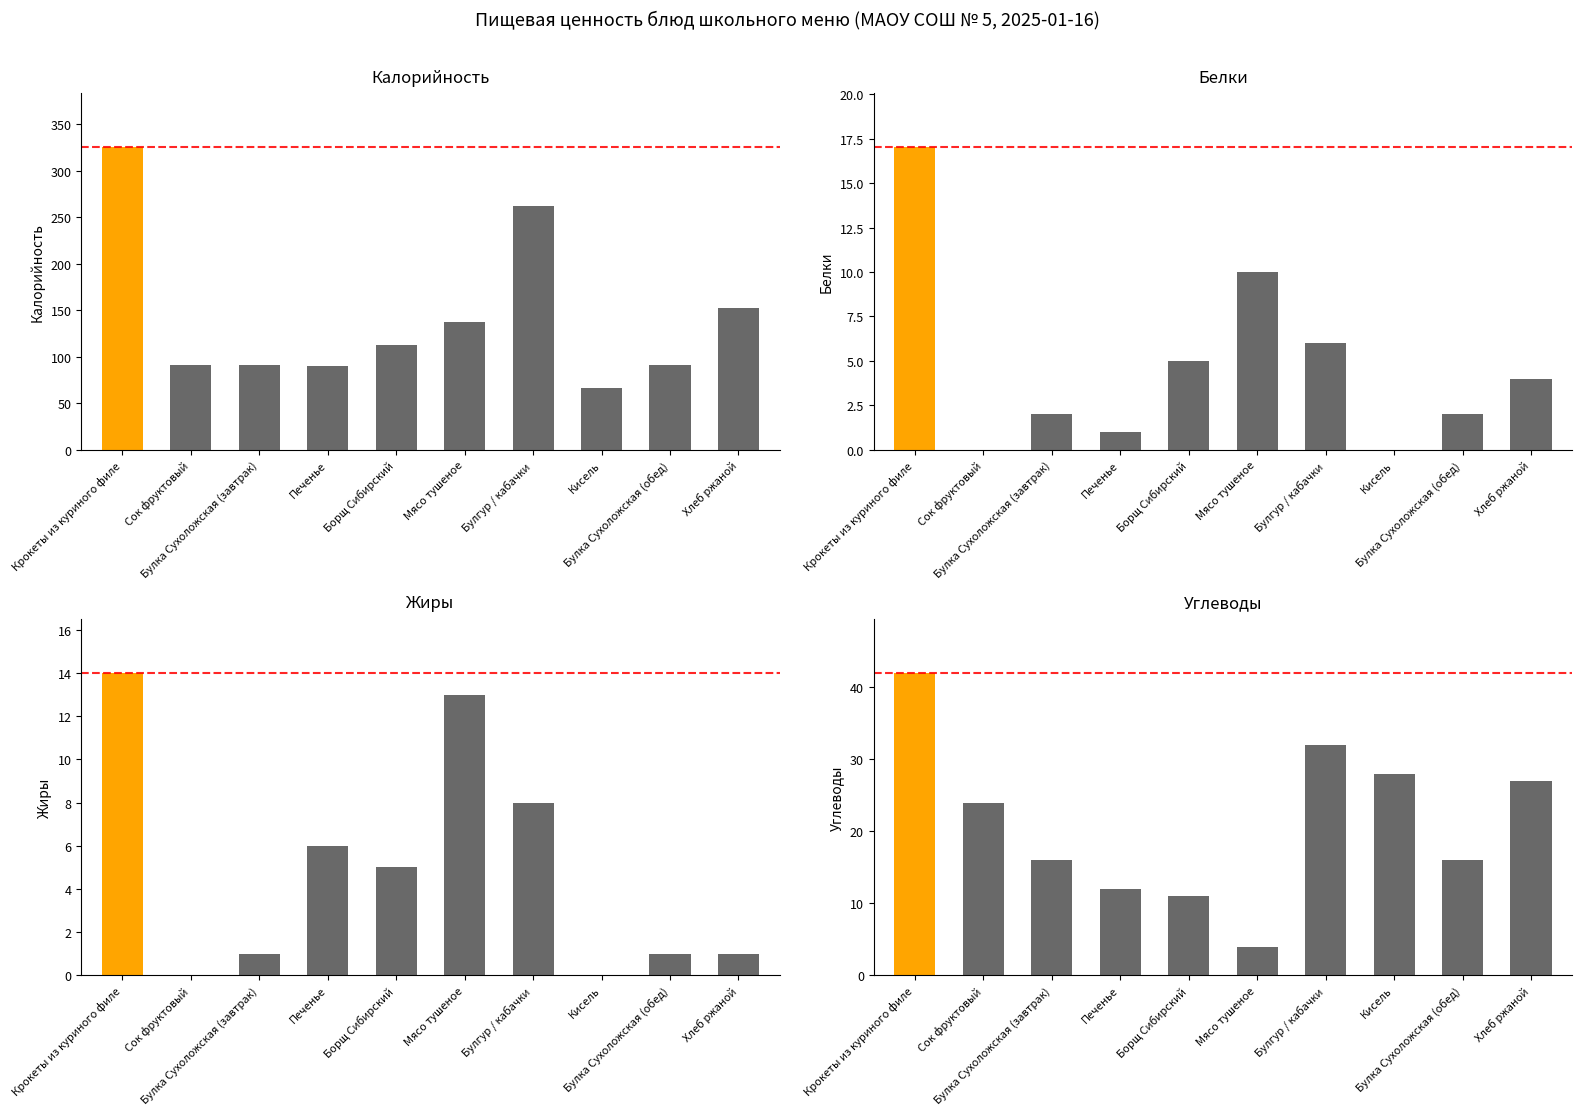

Which series has the widest spread of values?

Калорийность